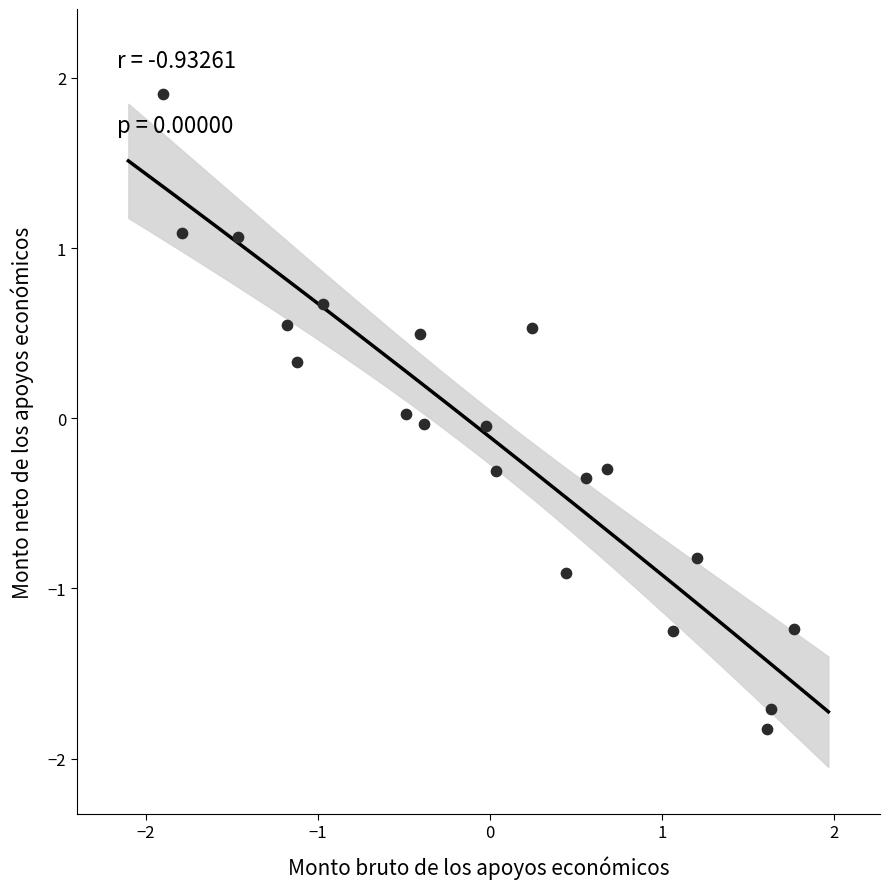

What is the range of Y values (max minus min)?

3.7